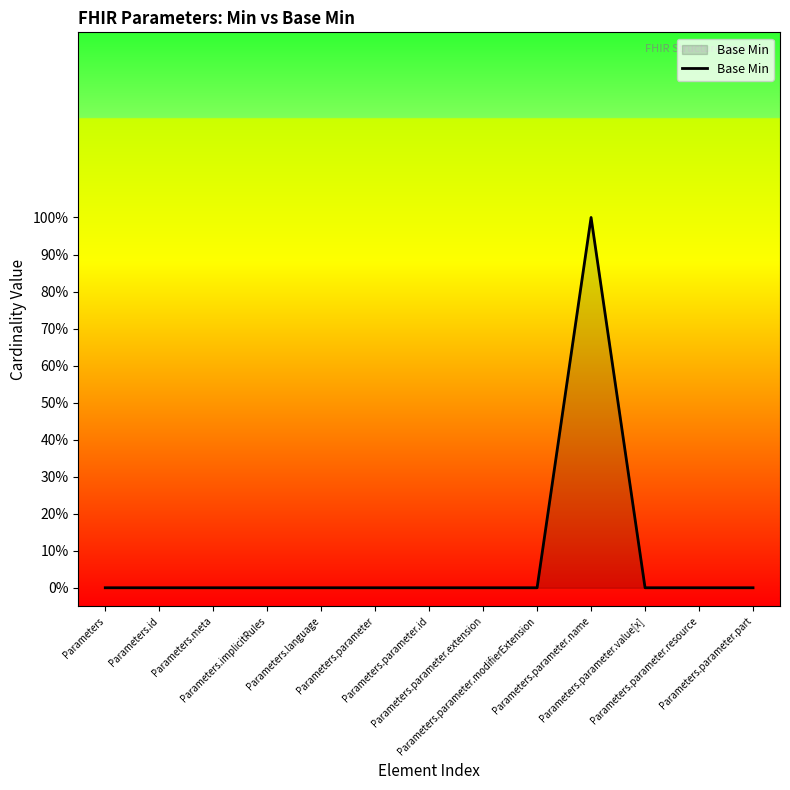

Reading right to left, list all the values displayed in this chart.

Parameters.parameter.part=0	Parameters.parameter.resource=0	Parameters.parameter.value[x]=0	Parameters.parameter.name=1	Parameters.parameter.modifierExtension=0	Parameters.parameter.extension=0	Parameters.parameter.id=0	Parameters.parameter=0	Parameters.language=0	Parameters.implicitRules=0	Parameters.meta=0	Parameters.id=0	Parameters=0